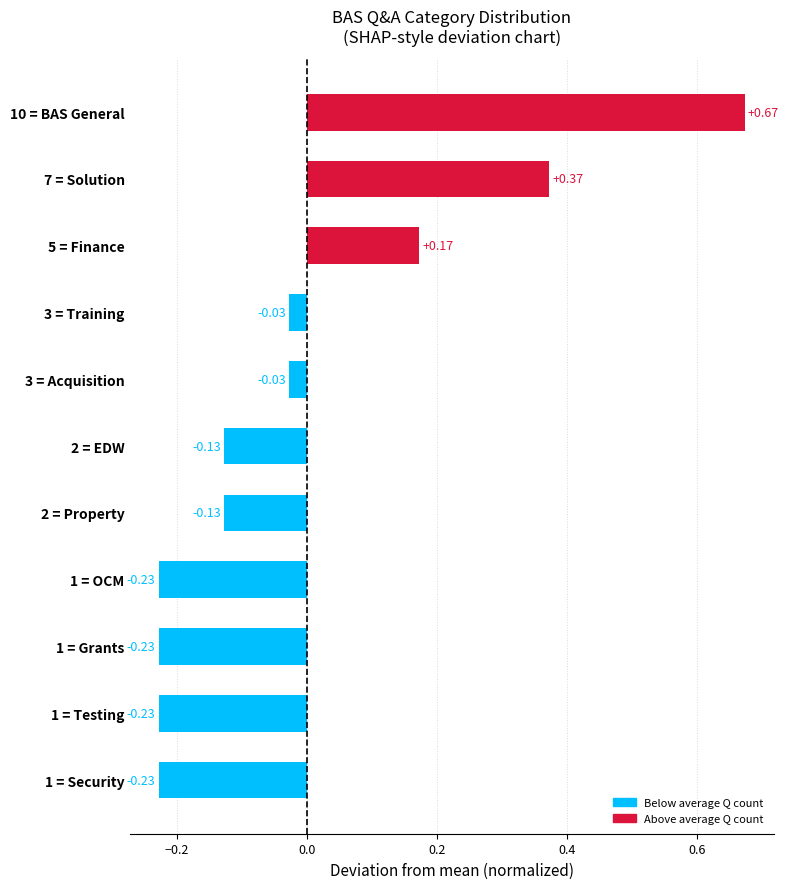

What is the difference between the maximum and minimum values?

0.9